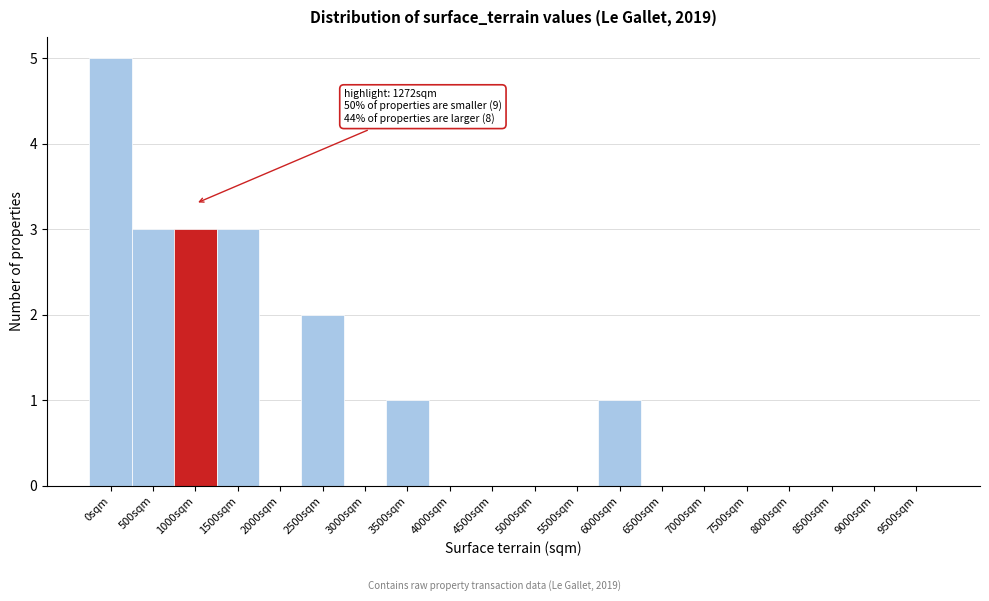

Reading right to left, what are all the values shown in this chart?

9500sqm=0	9000sqm=0	8500sqm=0	8000sqm=0	7500sqm=0	7000sqm=0	6500sqm=0	6000sqm=1	5500sqm=0	5000sqm=0	4500sqm=0	4000sqm=0	3500sqm=1	3000sqm=0	2500sqm=2	2000sqm=0	1500sqm=3	1000sqm=3	500sqm=3	0sqm=5